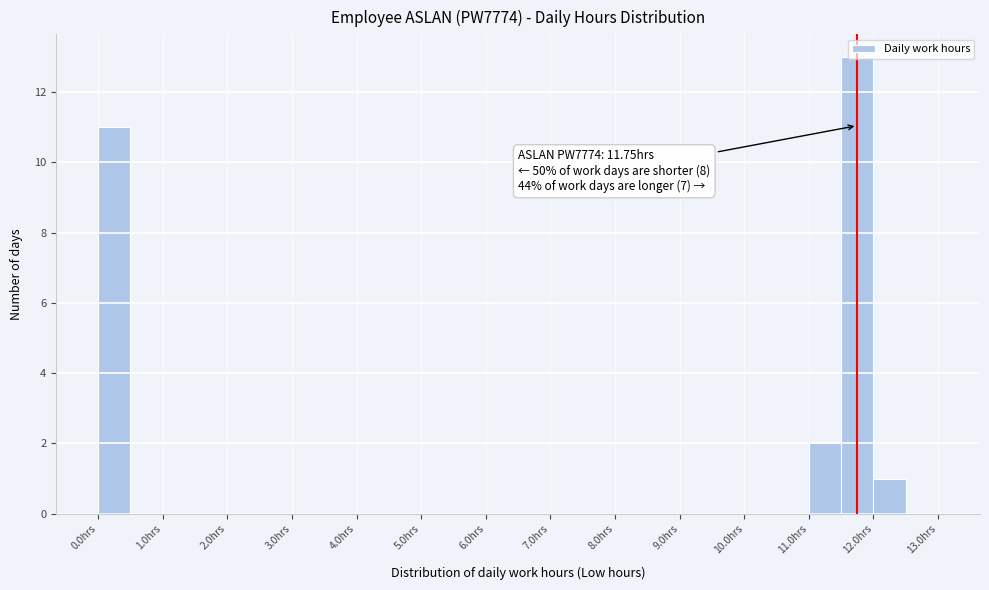

Over which range of the x-axis is the bar tallest?

11.5 to 12.0